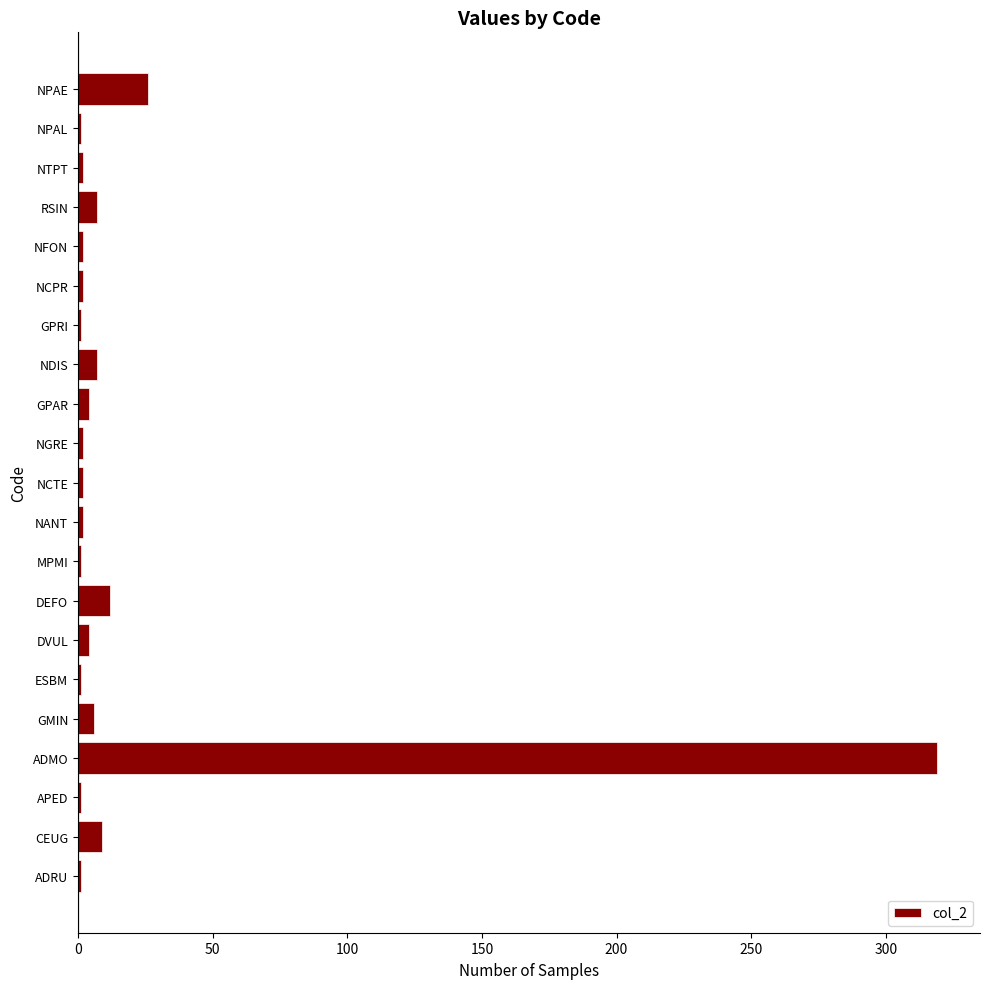

Does the chart contain stacked bars?

No